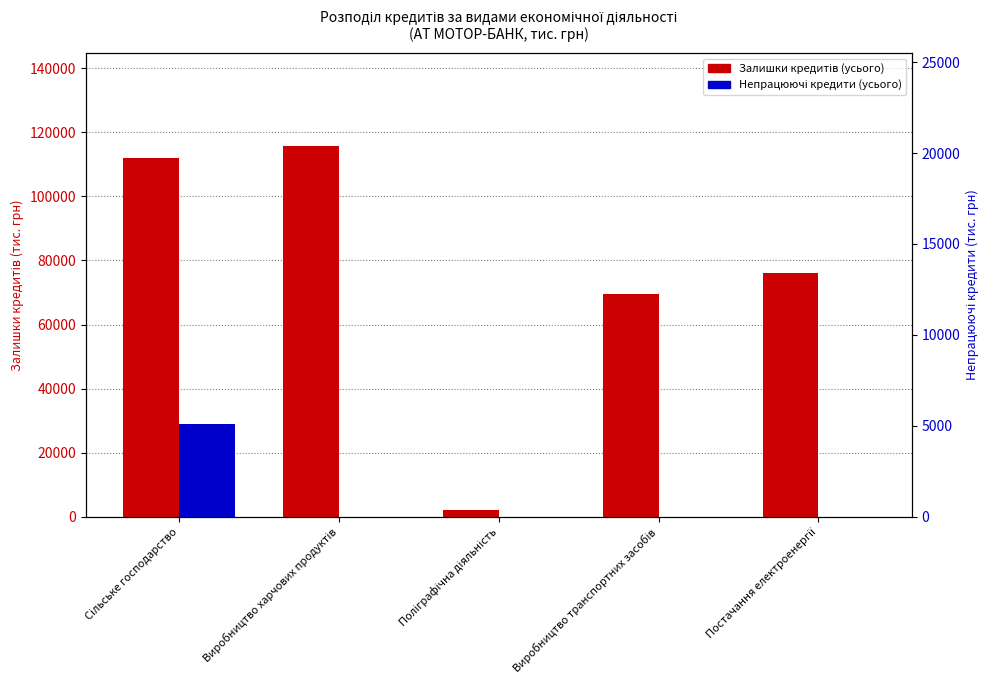

How many series are shown in this chart?

2